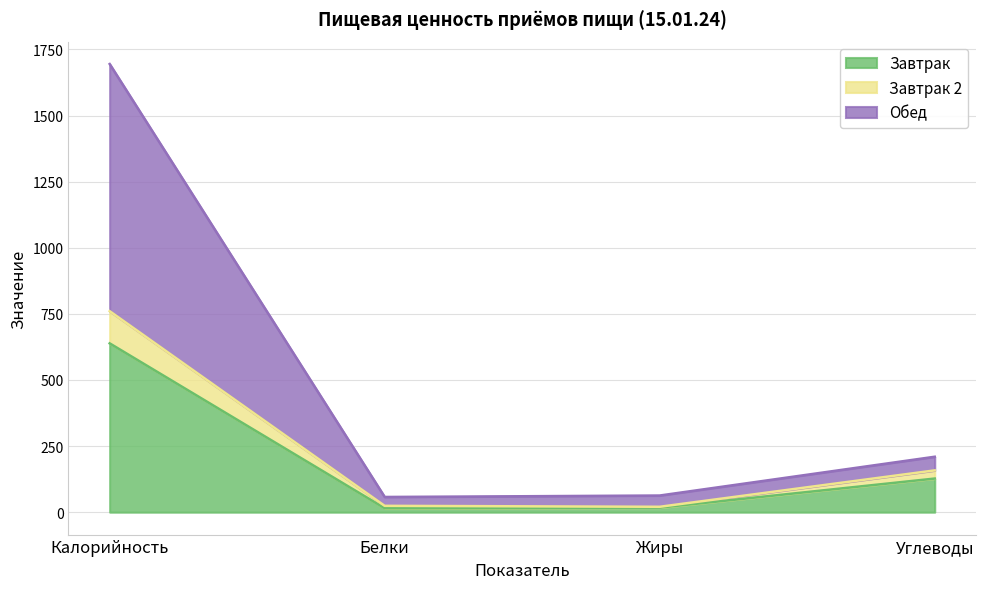

What is the highest value of the Завтрак series?

638.5